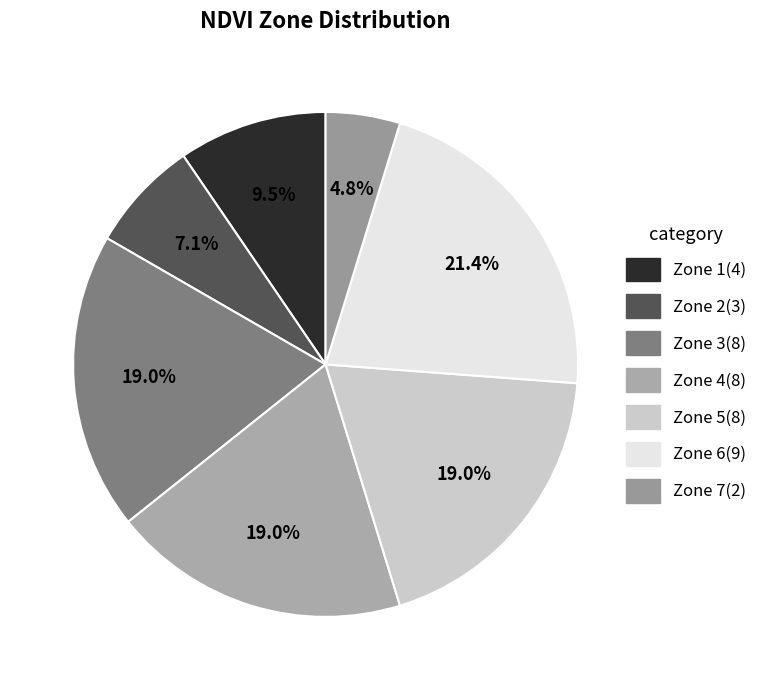

Which slice is the smallest?

Zone 7